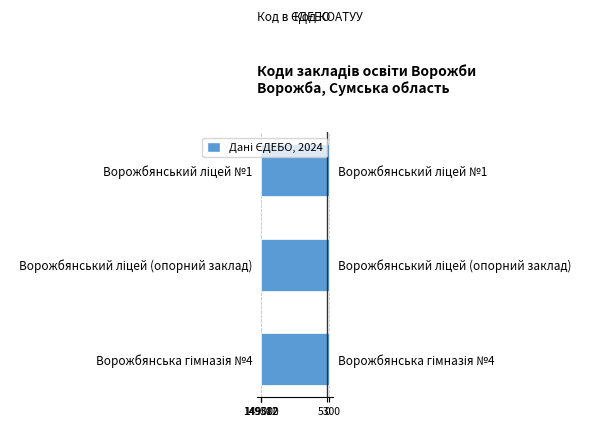

What is the difference between the second highest and minimum values in the Код в ЄДЕБО series?

672.0